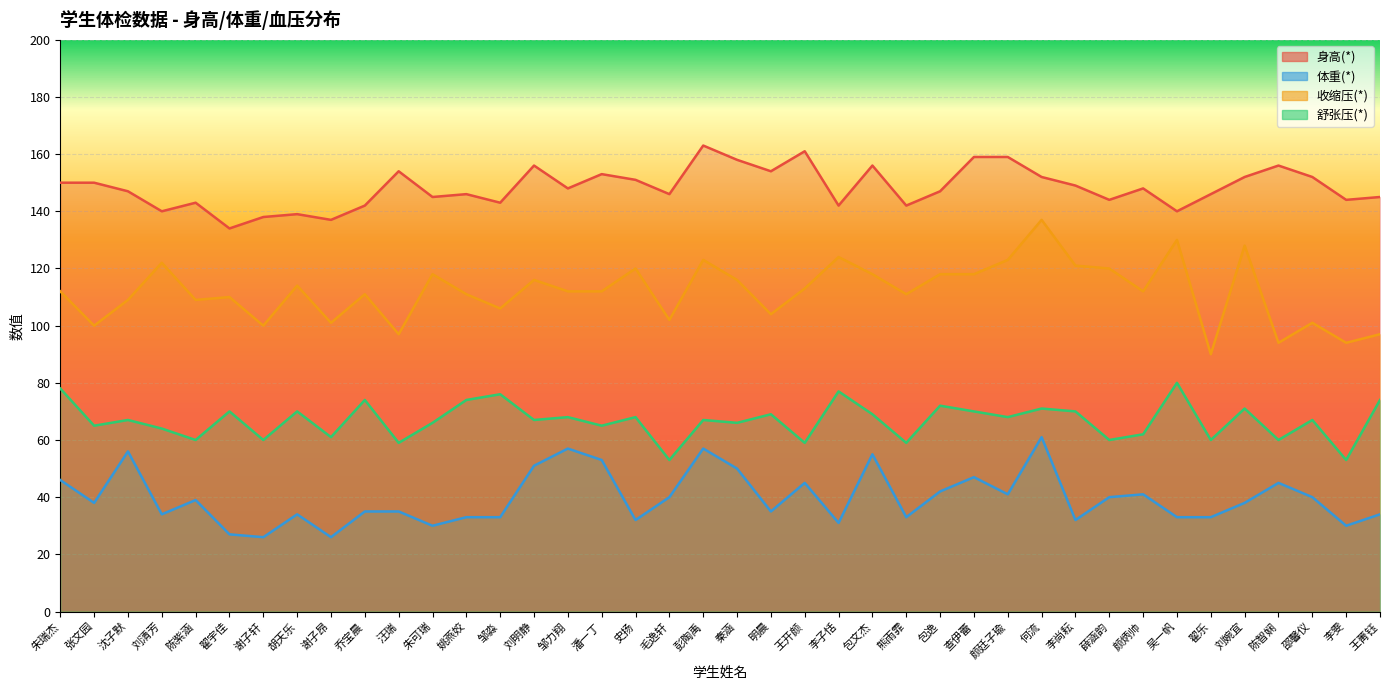

What is the difference between the second highest and minimum values in the 体重(*) series?

31